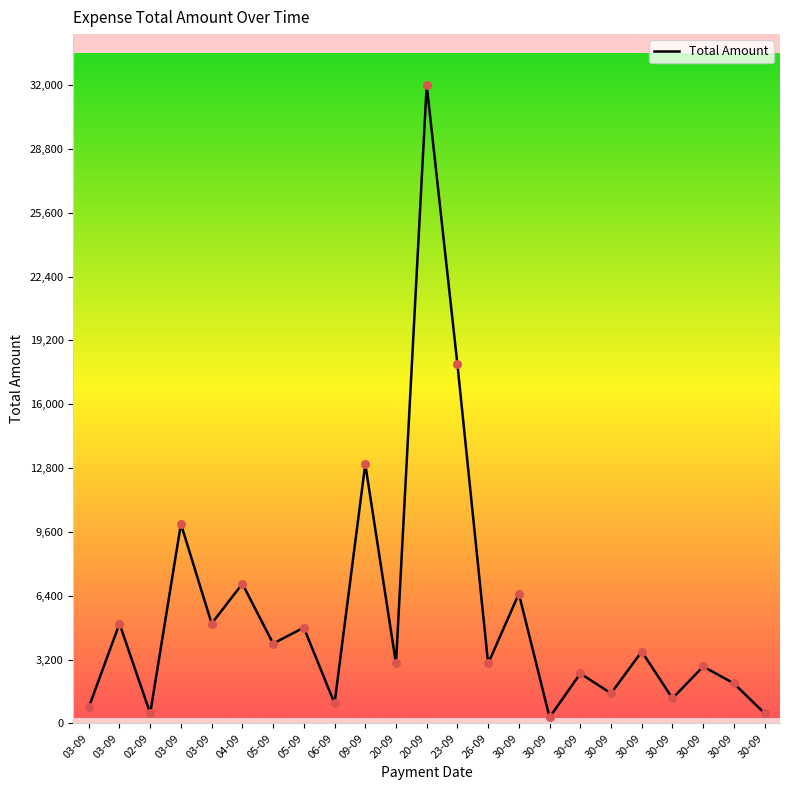

Between 03-09 and 30-09, which is larger?

30-09